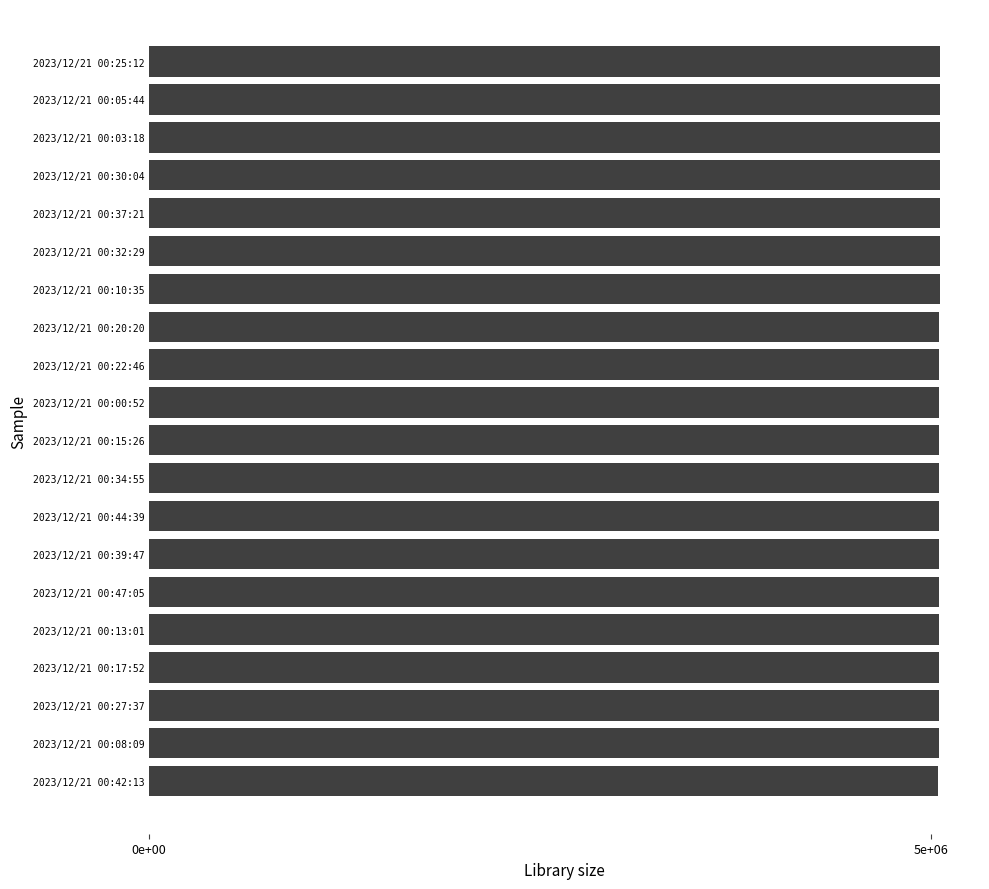

Does the chart contain any negative values?

No